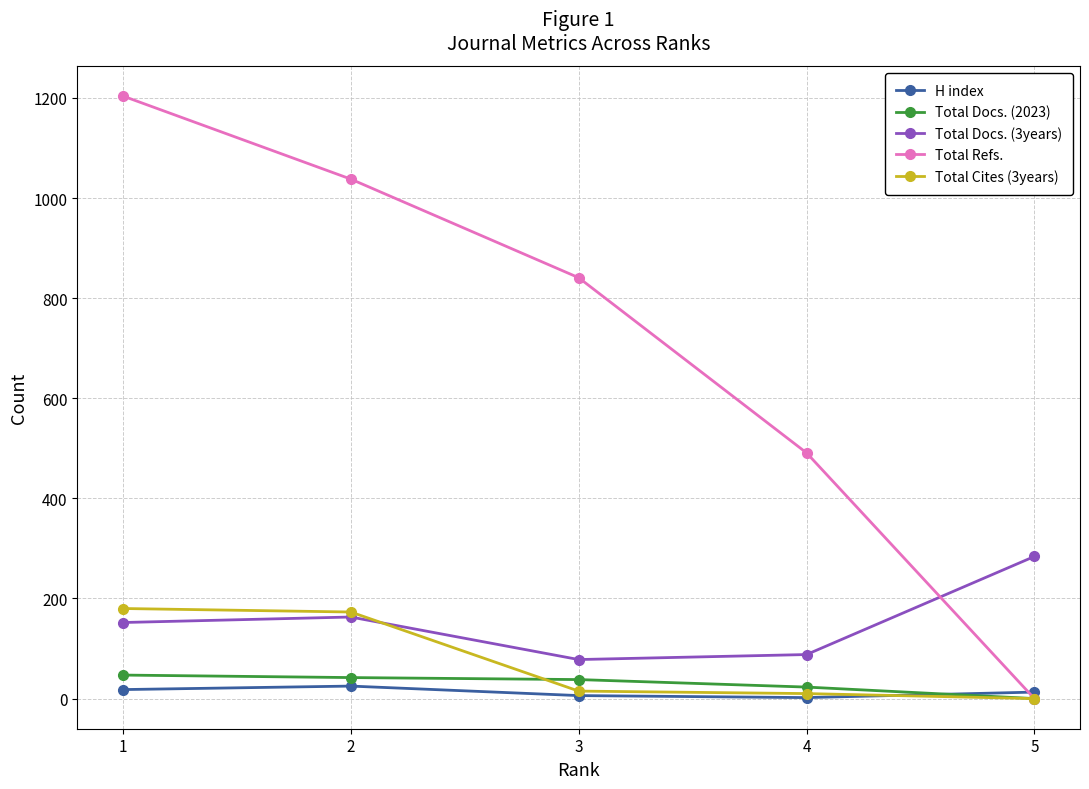

Where is Total Refs. nearest to the value 602?

4